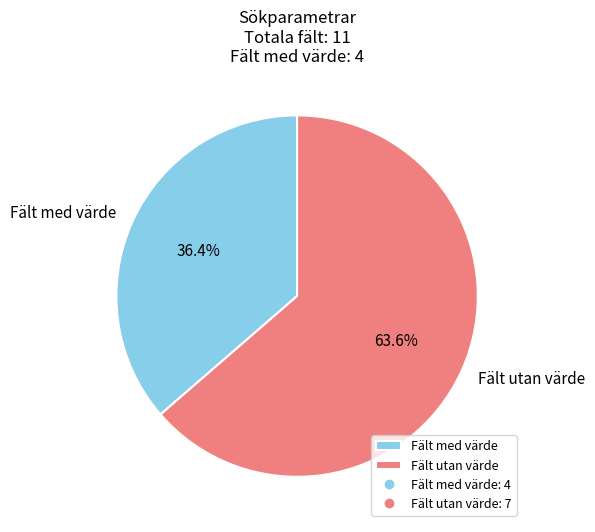

Rank the categories by value from highest to lowest.

Fält utan värde, Fält med värde